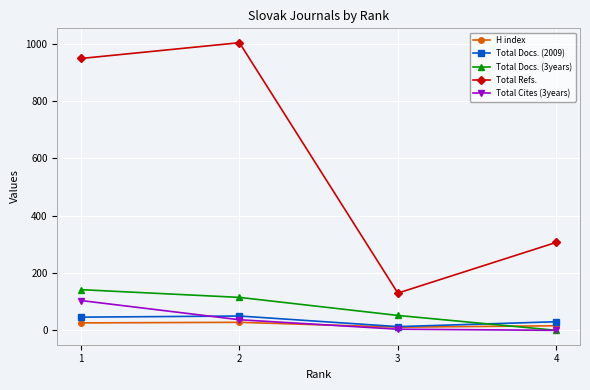

In Total Refs., how many points are lower than both neighbors (excluding endpoints)?

1